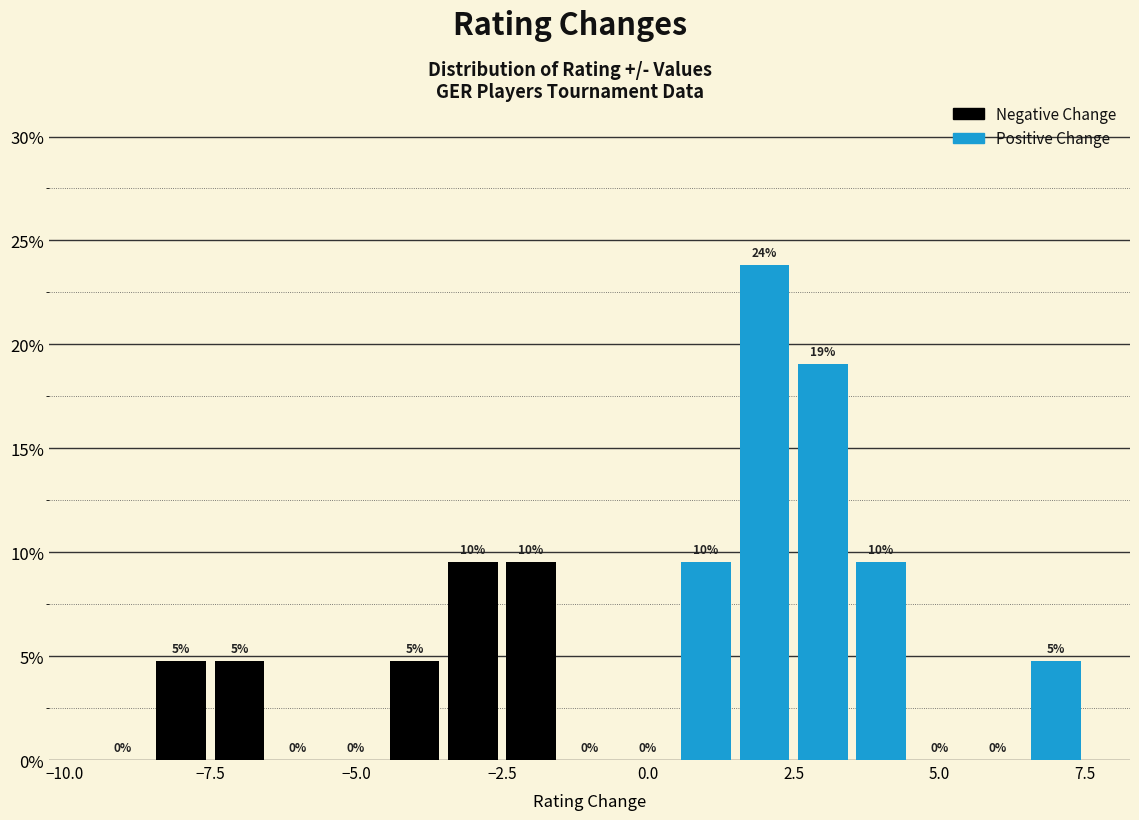

Read against the x-axis, roughly where is the centre of the tallest bar?

2.0